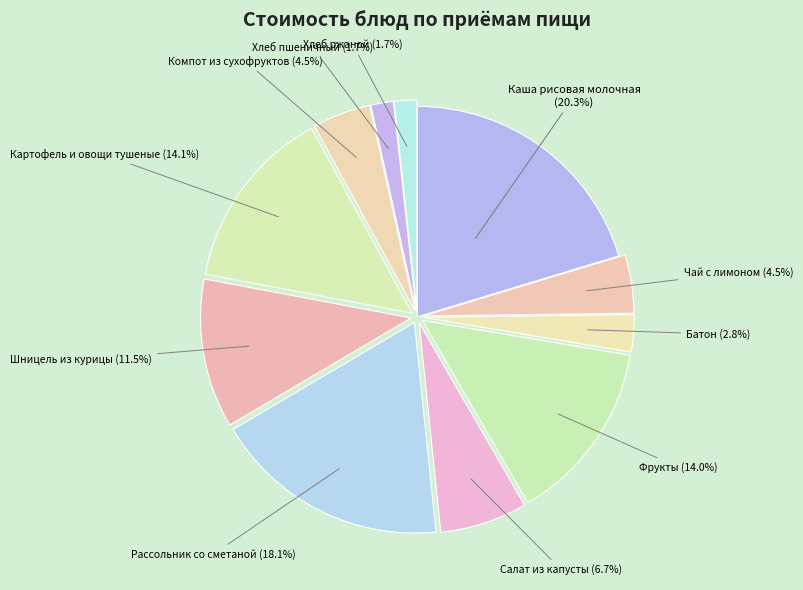

What is the largest slice in the pie chart?

Каша рисовая молочная